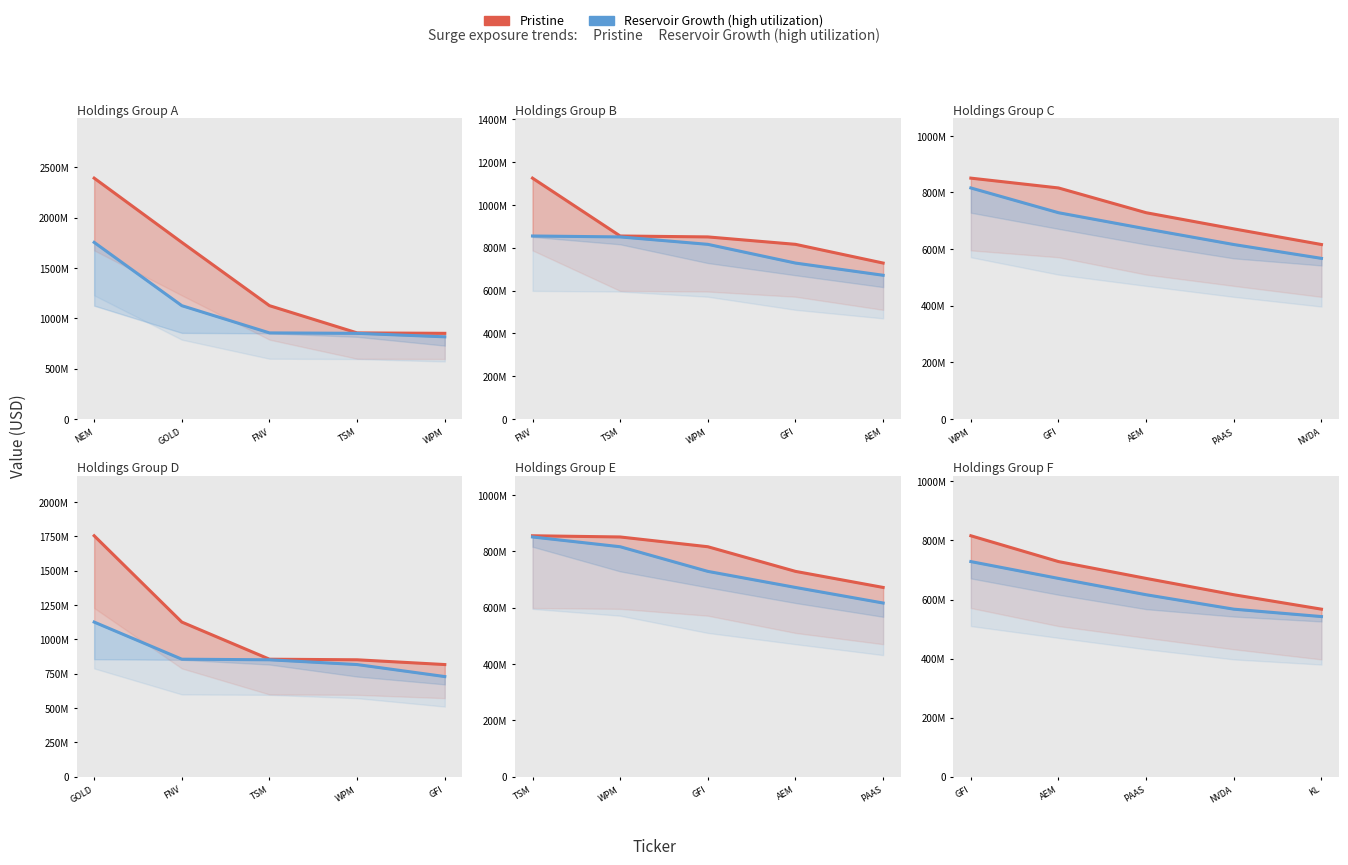

The value of Reservoir Growth (high utilization) at PAAS is 389566122. True or false?

False